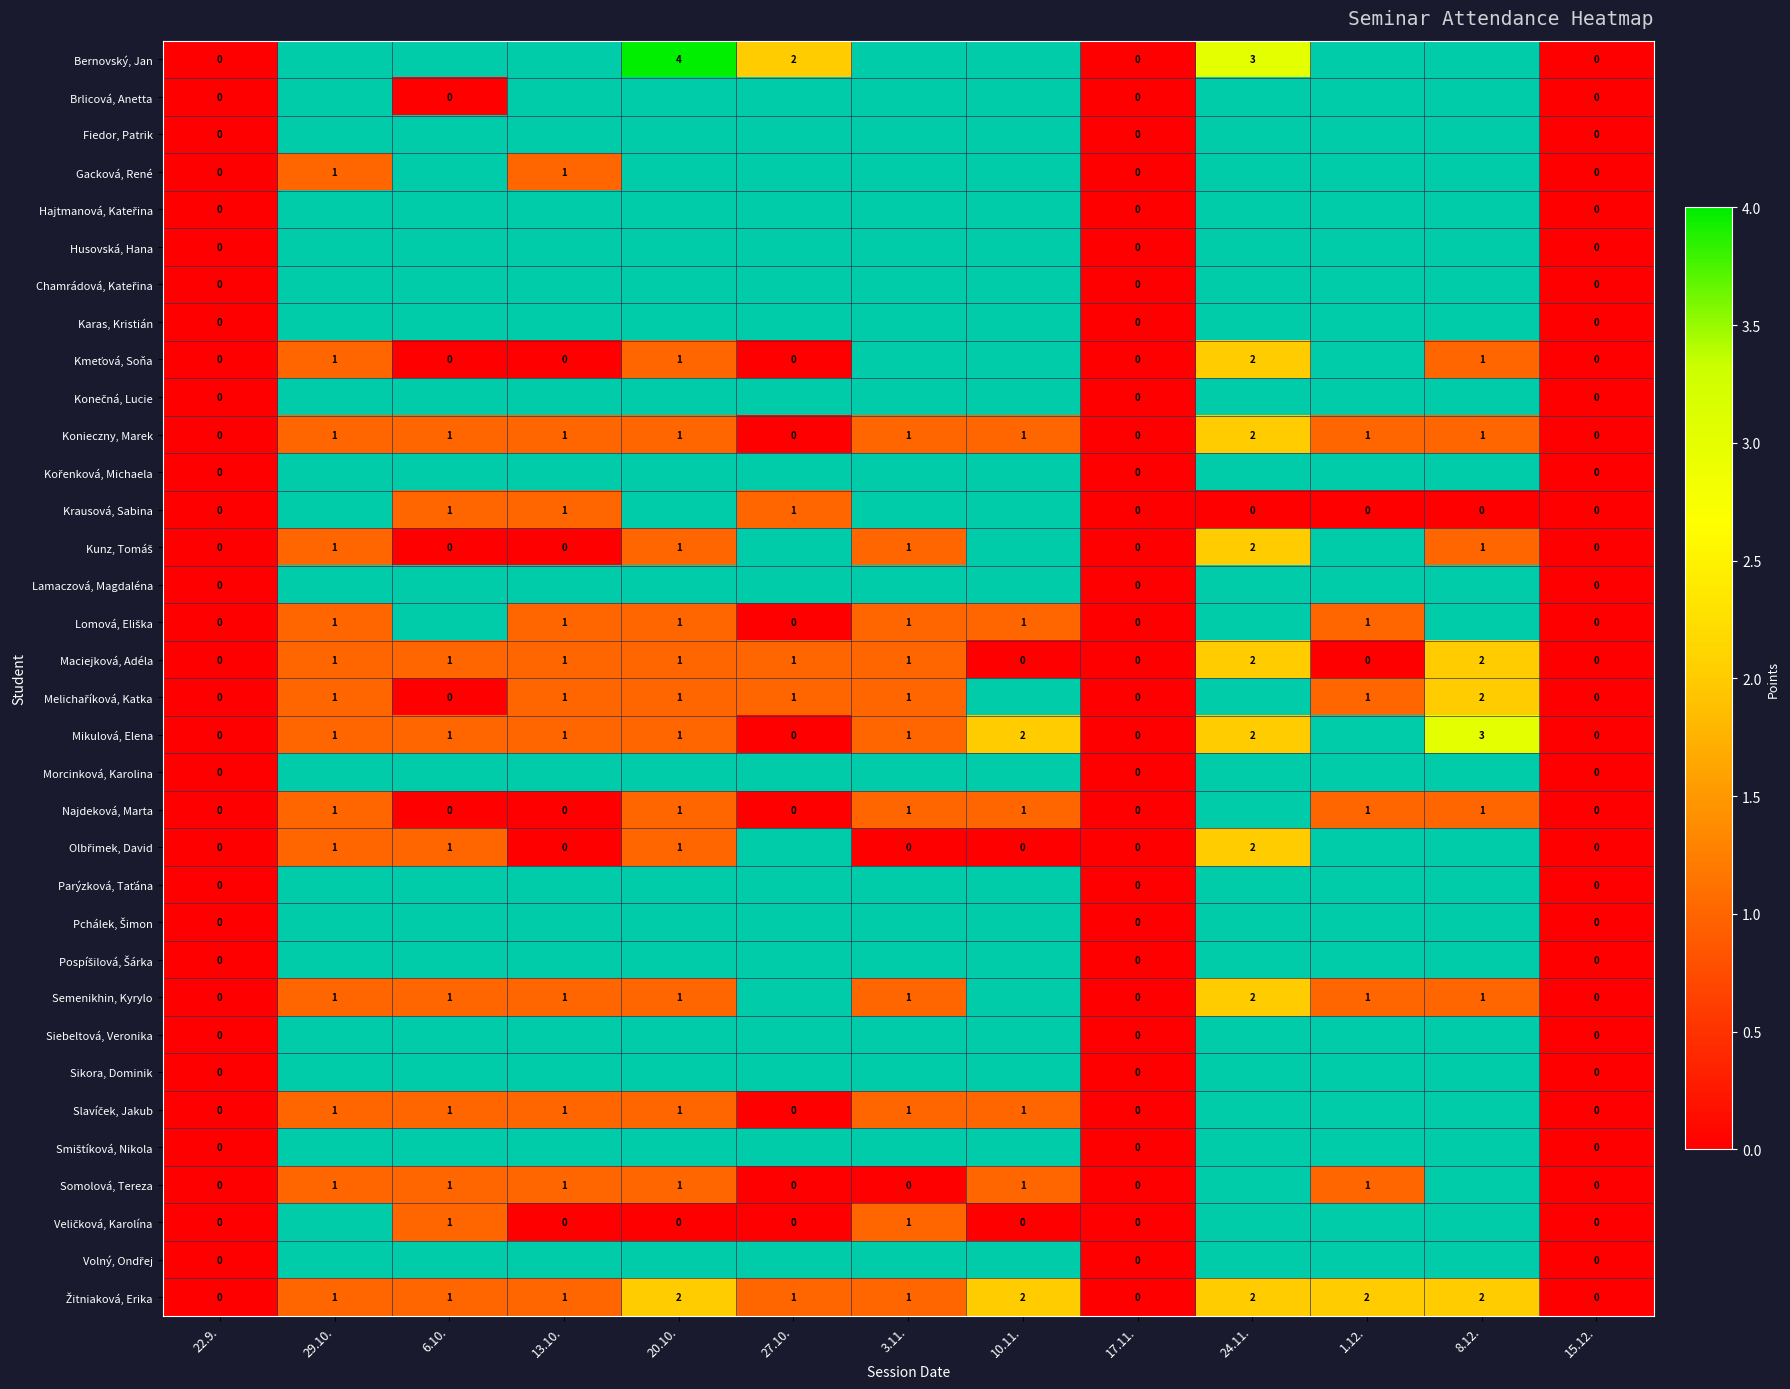

At which label is Melichaříková, Katka closest to 1?

29.10.